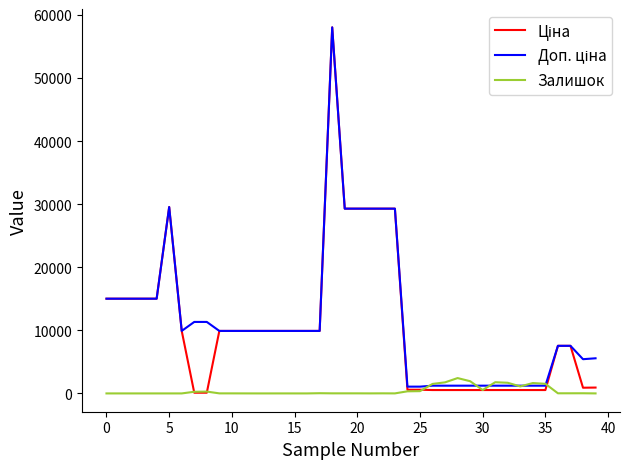

What is the maximum value for Залишок?

2433.0